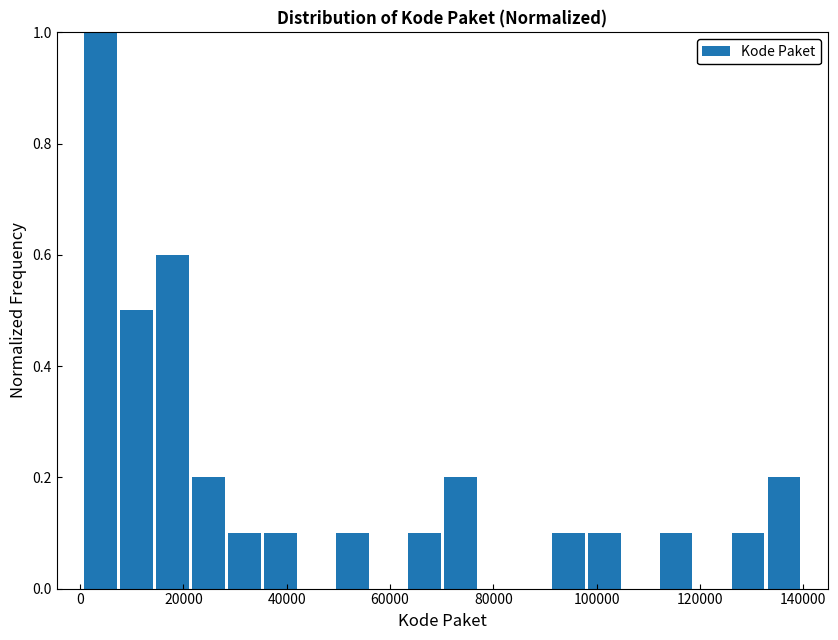

Around what value on the x-axis is the tallest bar? Give the approximate position of its centre, as read against the axis.

4000